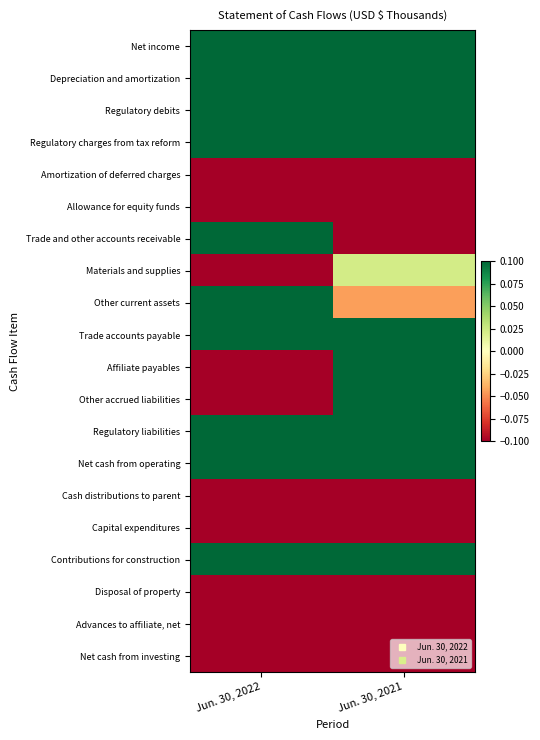

At which category is the sum across all series the highest?

Jun. 30, 2021